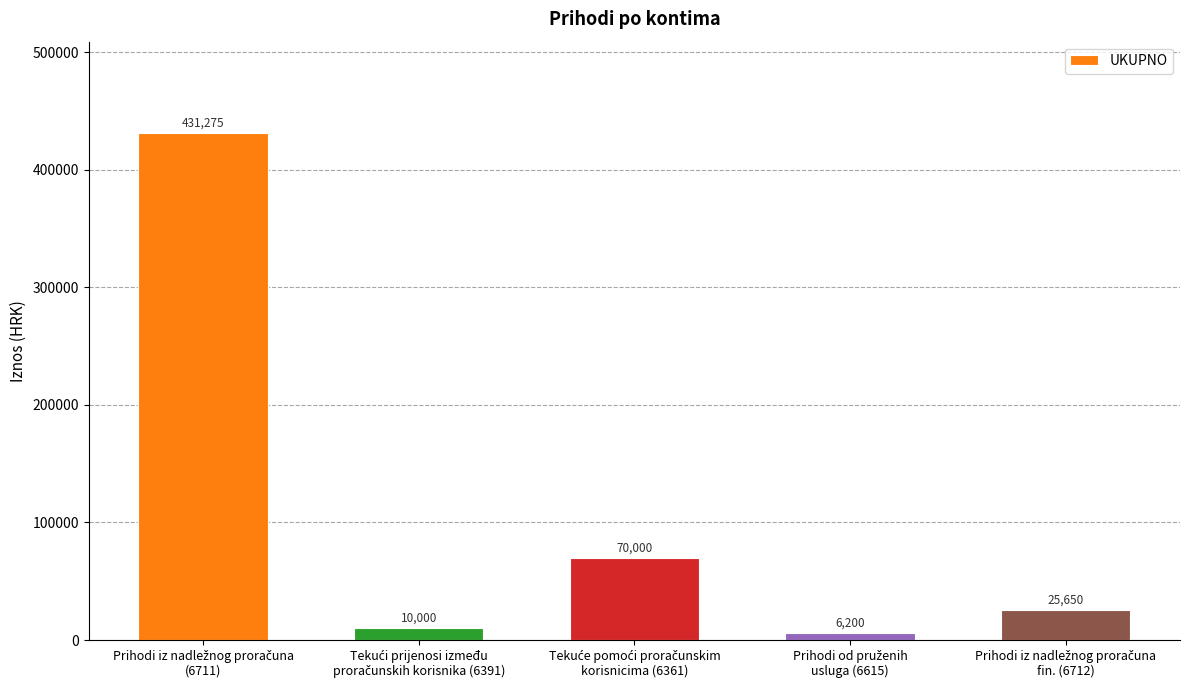

What is the value of the 1st bar from the left?

431275